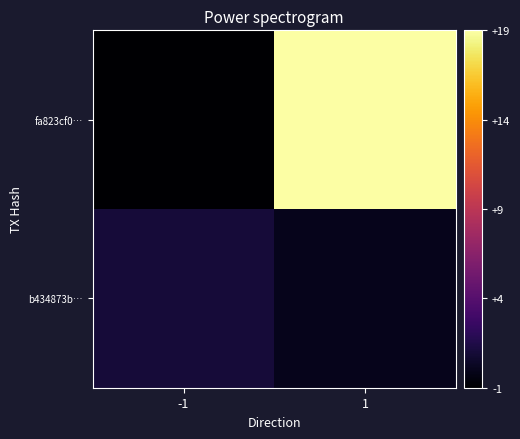

Which label corresponds to the smallest value in the chart?

-1